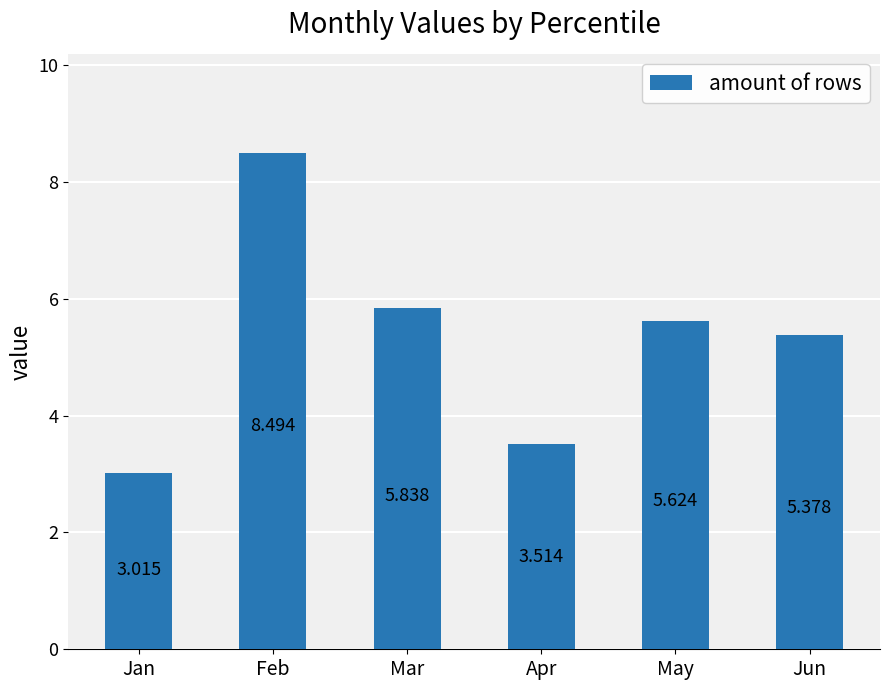

Which label corresponds to the smallest value in the chart?

Jan